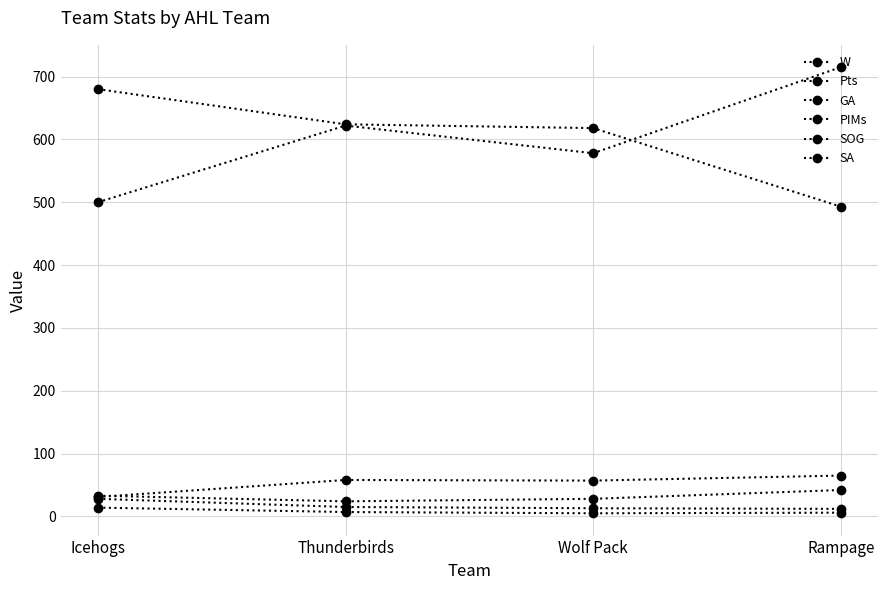

Which category has the highest value in the W series?

Icehogs